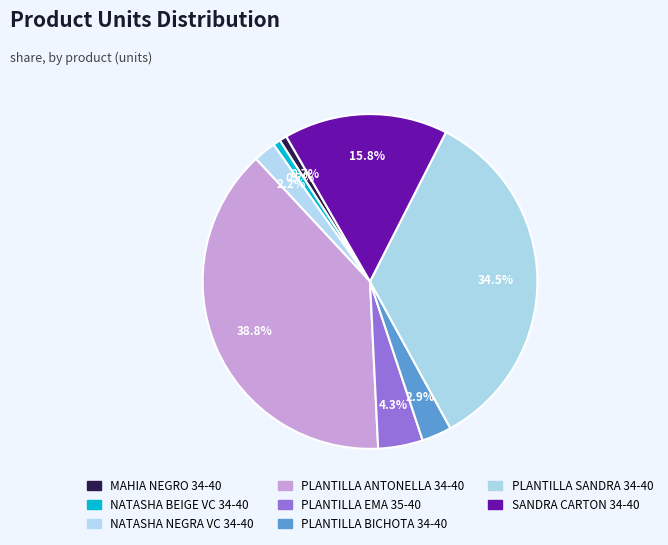

Is it true that NATASHA BEIGE VC 34-40 is 1% of the pie?

True